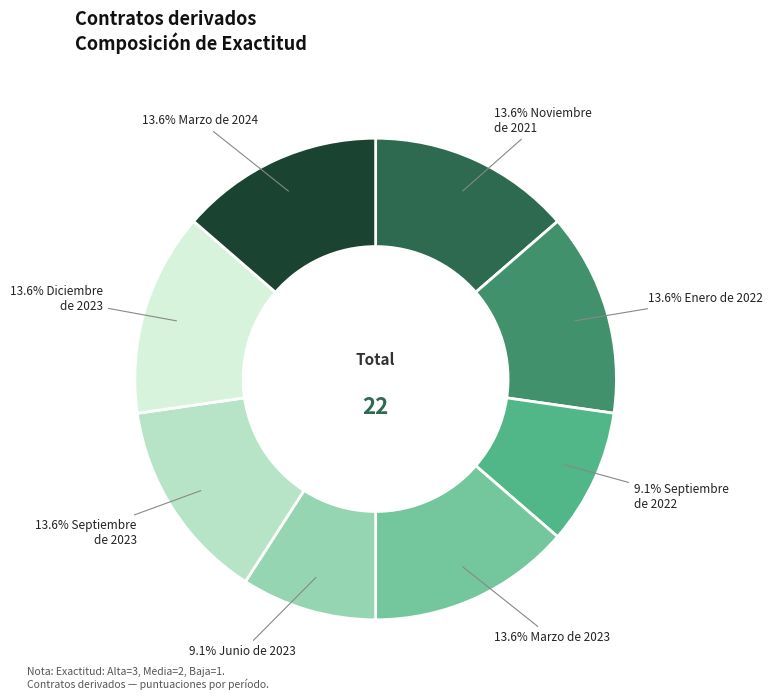

Does any single category account for the majority?

No